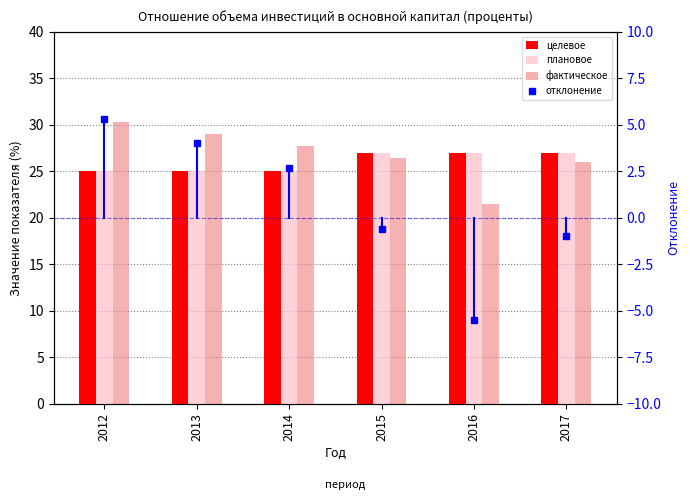

What is the difference between the highest and lowest values at 2014?

25.0